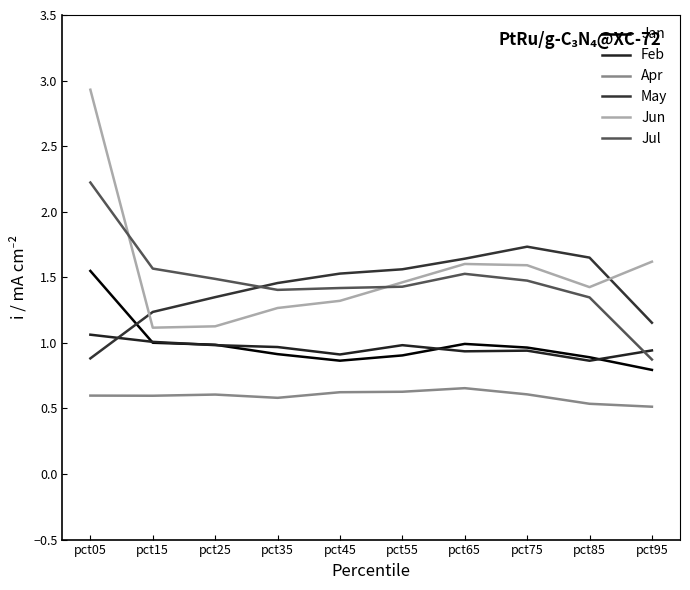

What is the lowest value of the May series?

0.9